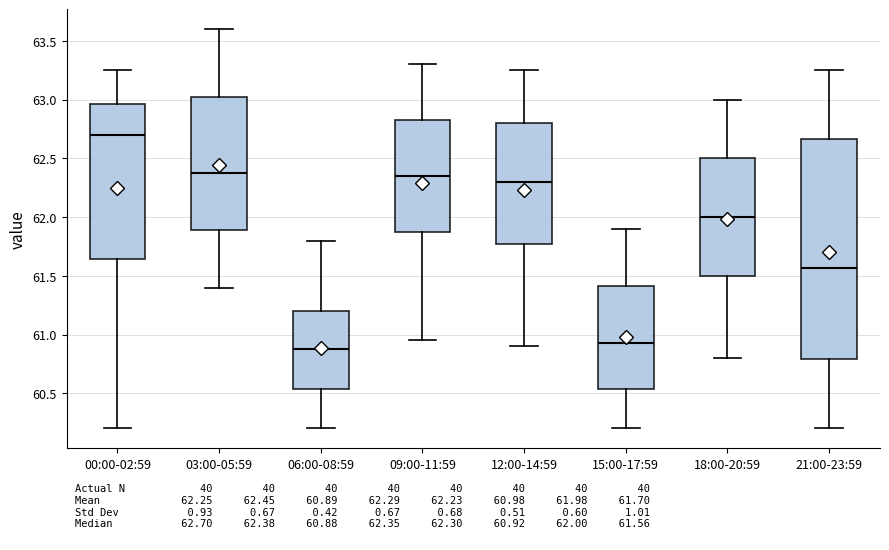

Where is the upper edge of the box for 03:00-05:59 on the y-axis? The values are not printed on the chart, so give them approximately, as read against the axis.

63.05